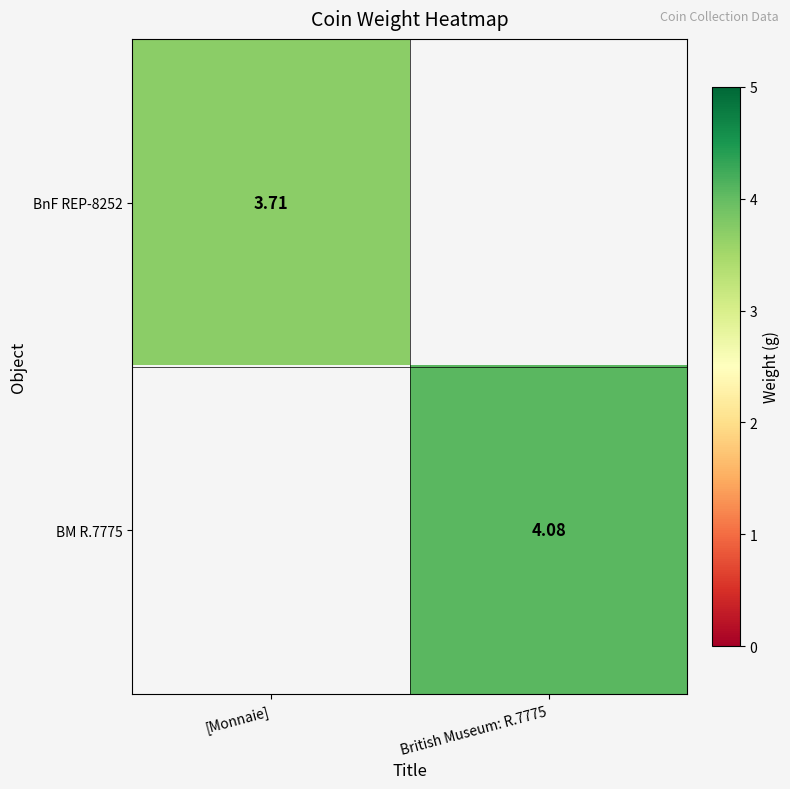

Is the value of BM R.7775 at British Museum: R.7775 greater than the value of BnF REP-8252 at [Monnaie]?

Yes